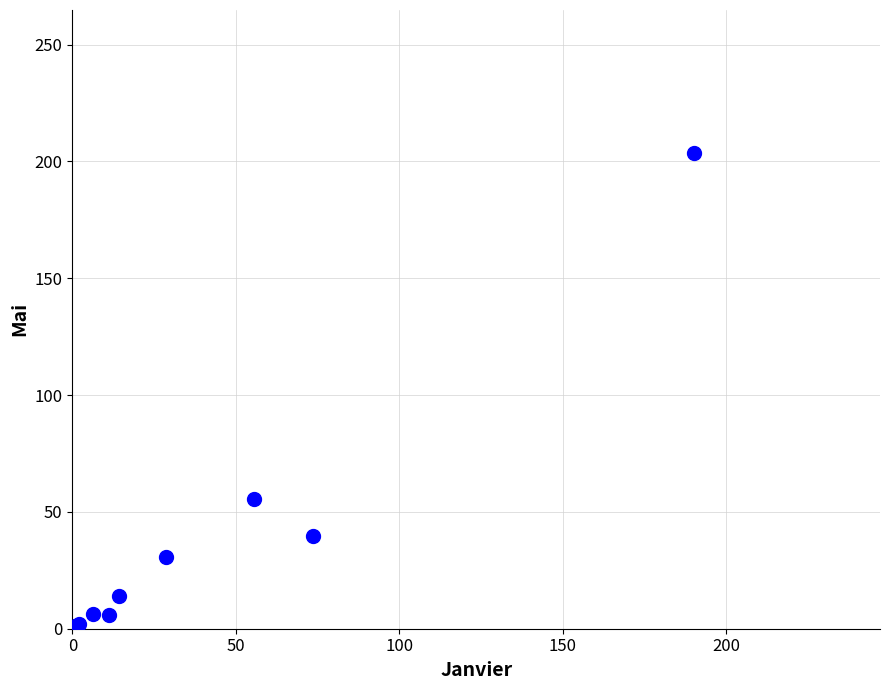

What Y value in the scatter plot is closest to 101?

55.6